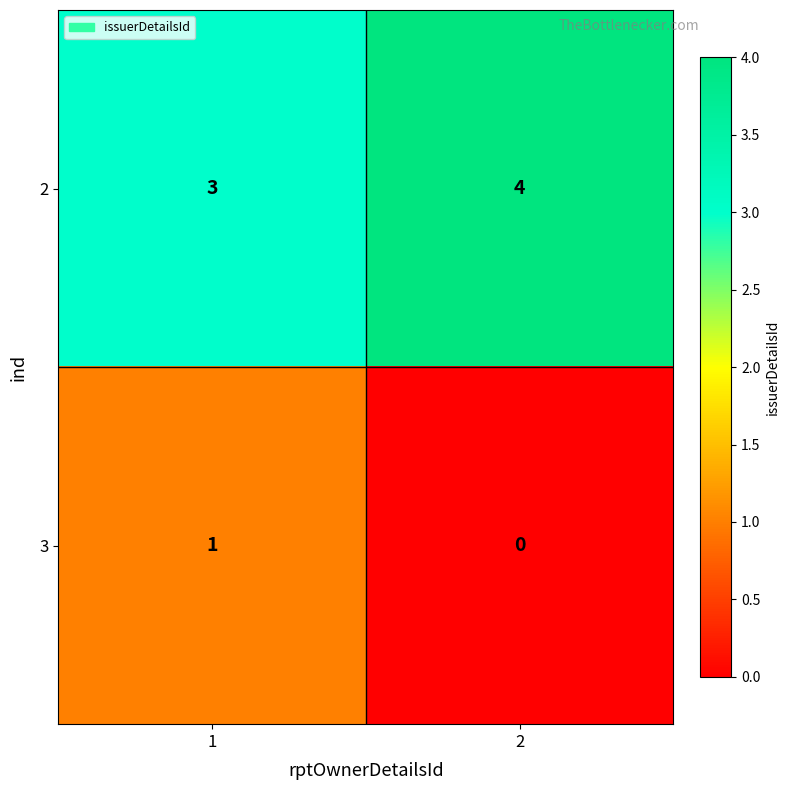

Read the 2 value at 1.

3